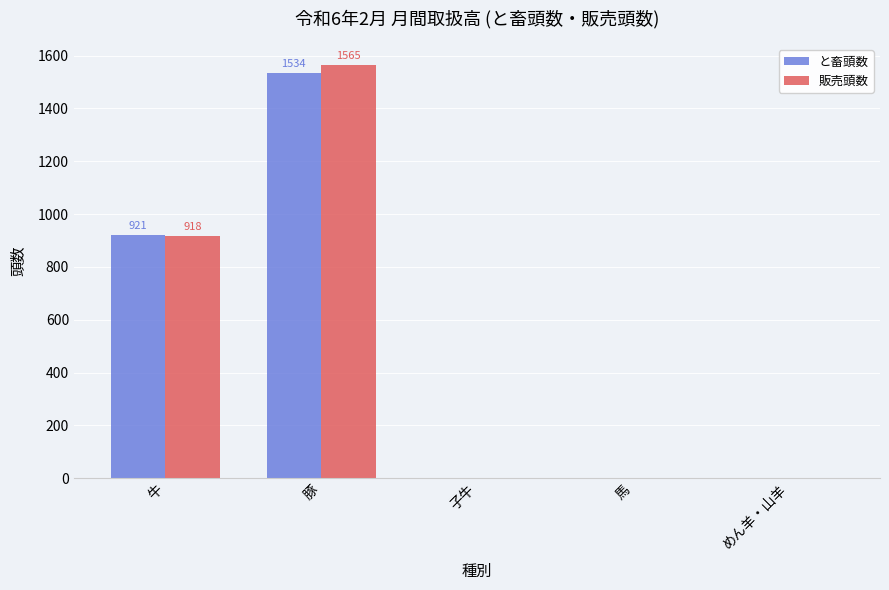

Count the number of categories in the chart.

5